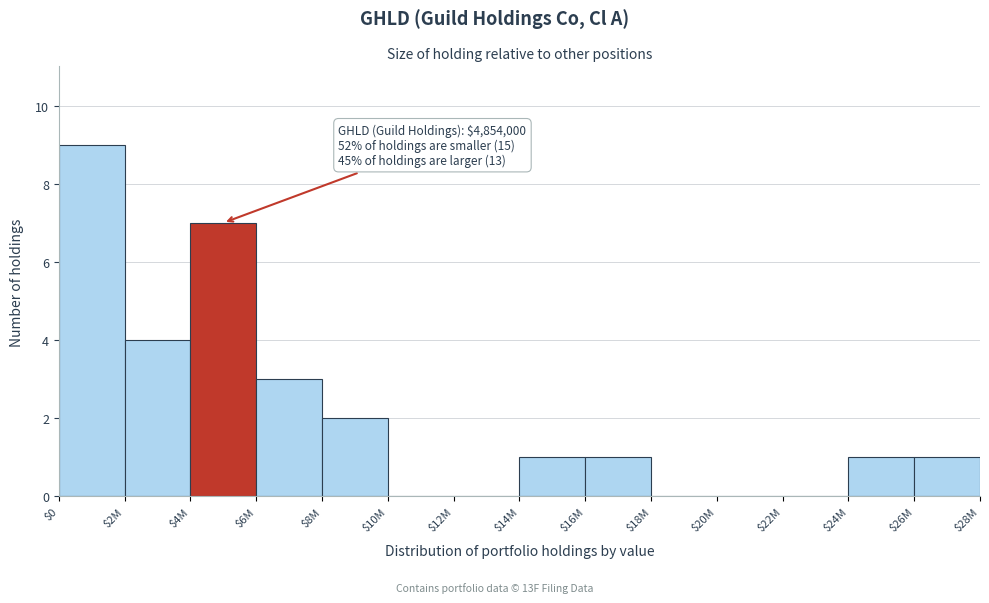

The value at $26M is 0. True or false?

False